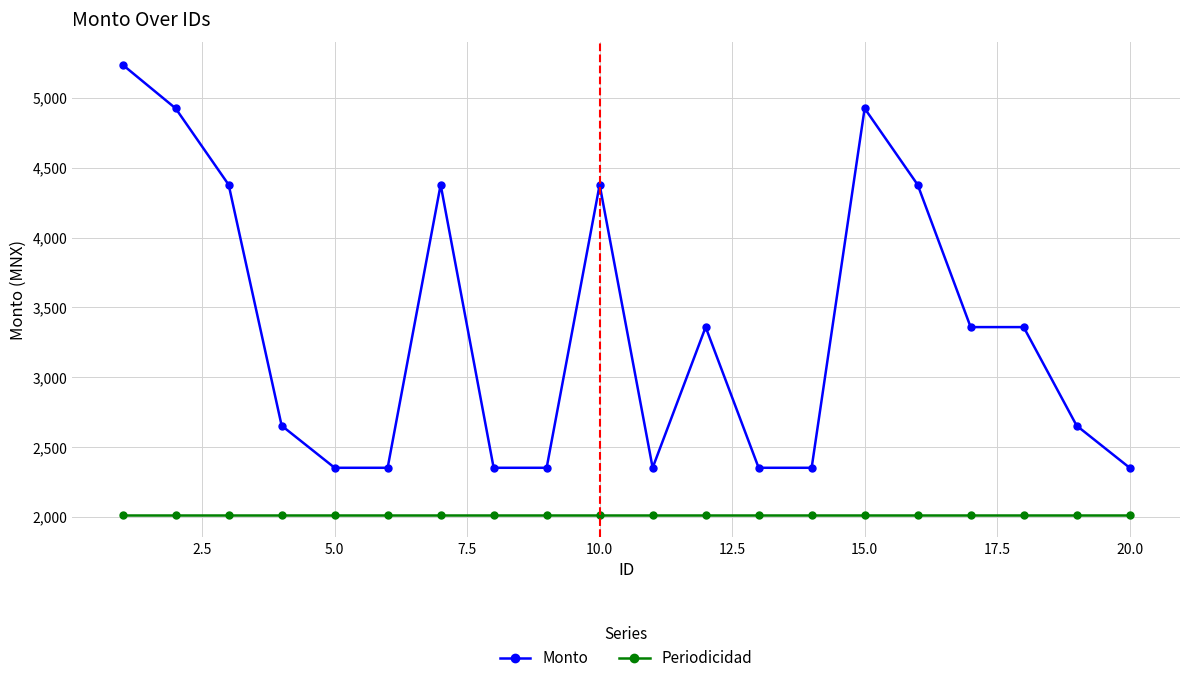

True or false: Monto has more than 0 points higher than both neighbors.

True